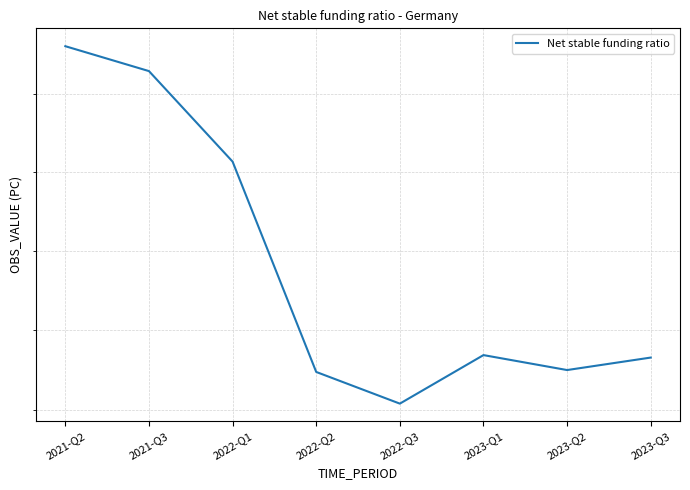

What is the sum of all values?

990.4